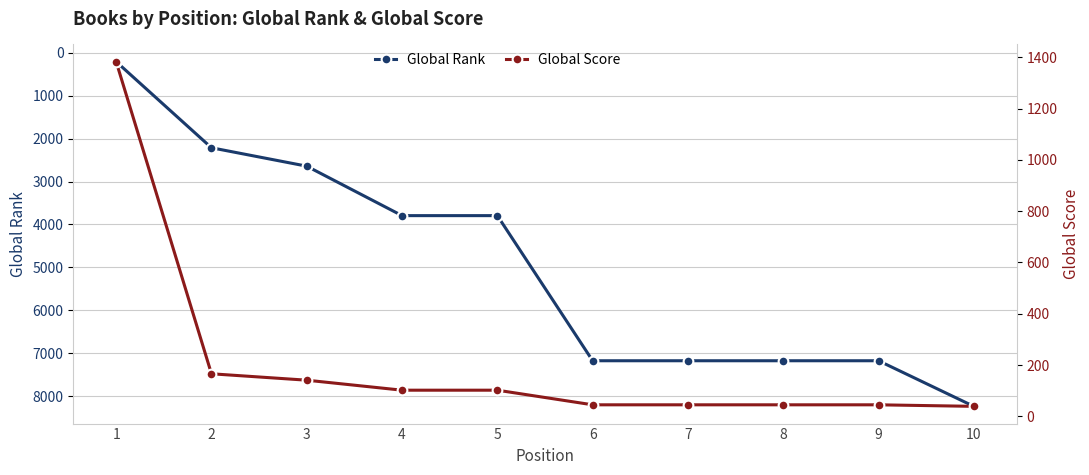

Where is Global Score nearest to the value 711?

2